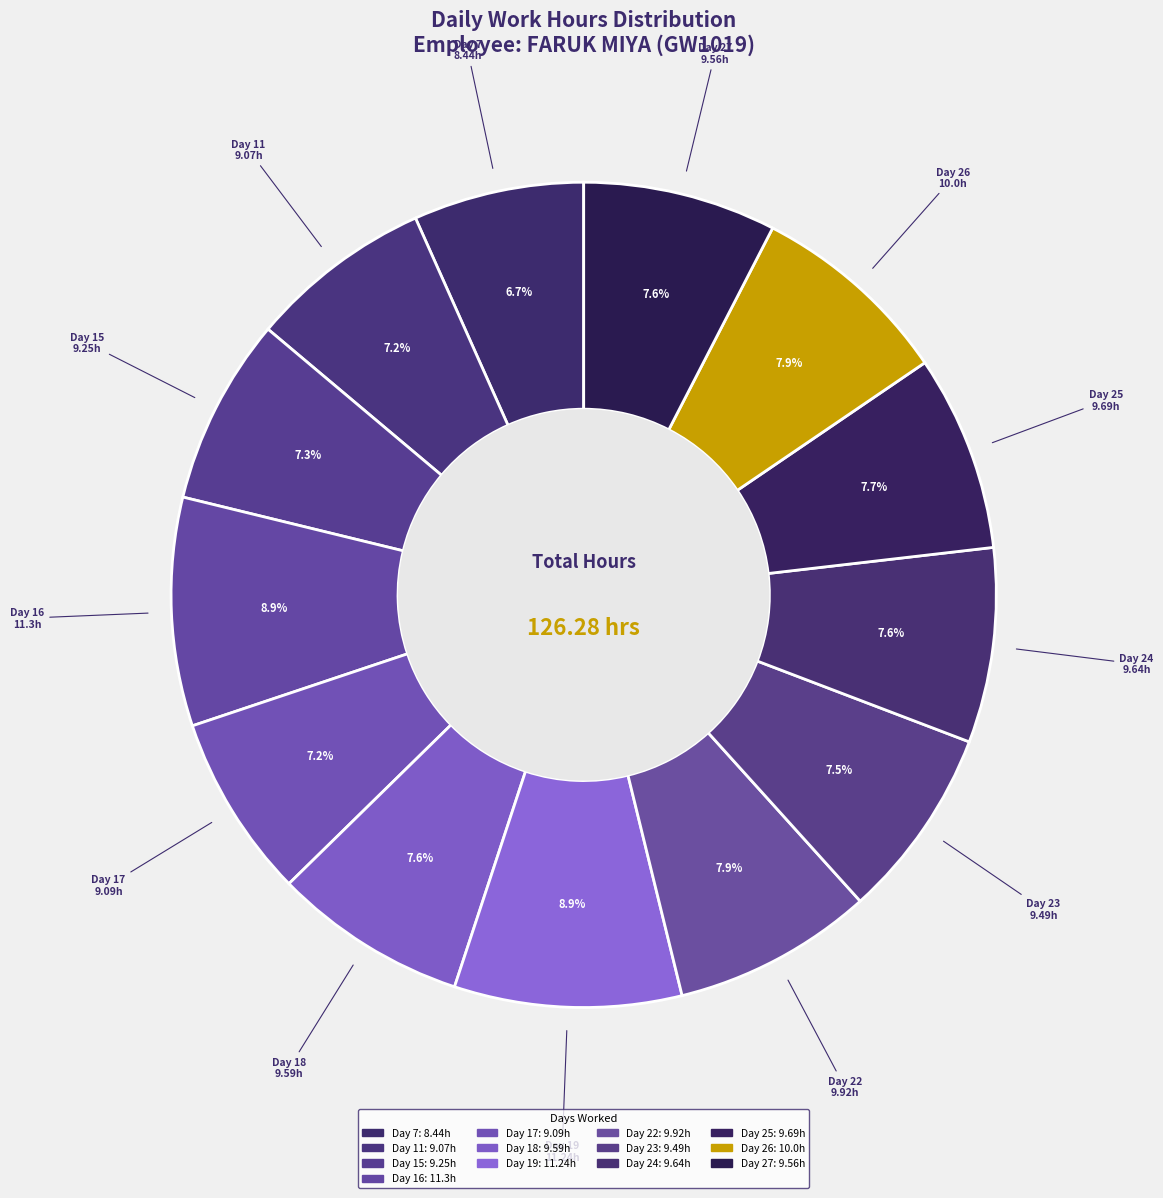

Rank the categories by value from highest to lowest.

Day 16, Day 19, Day 26, Day 22, Day 25, Day 24, Day 18, Day 27, Day 23, Day 15, Day 17, Day 11, Day 7